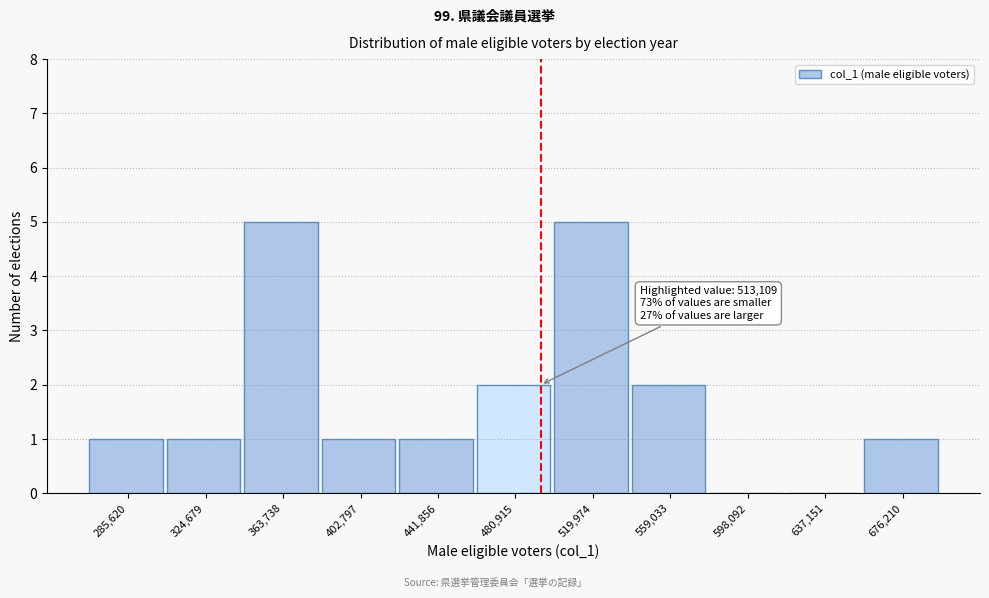

Reading right to left, extract all data points from this chart.

676,210=1	637,151=0	598,092=0	559,033=2	519,974=5	480,915=2	441,856=1	402,797=1	363,738=5	324,679=1	285,620=1